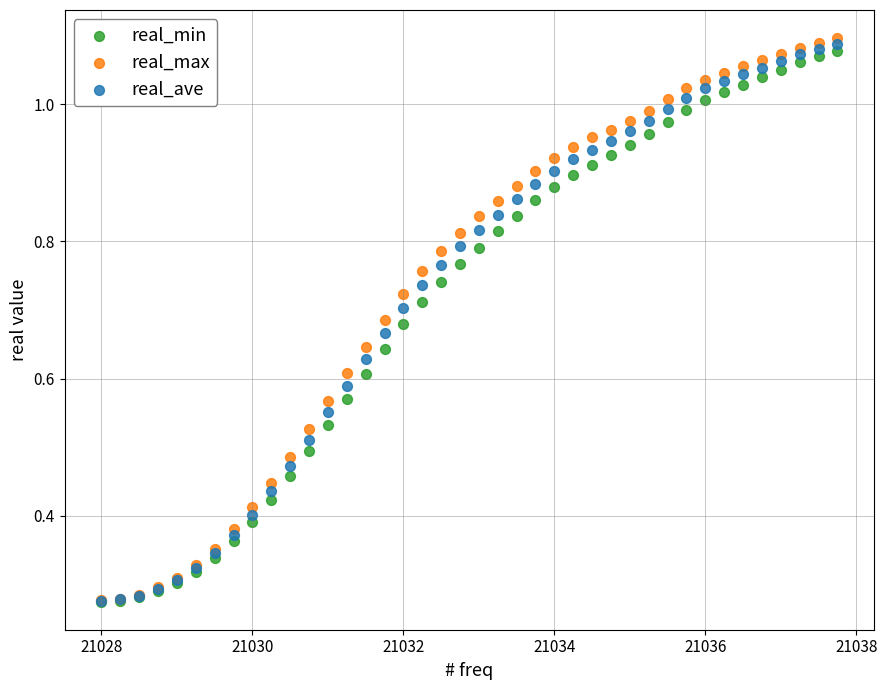

What are all the series names shown in the legend?

real_min, real_max, real_ave